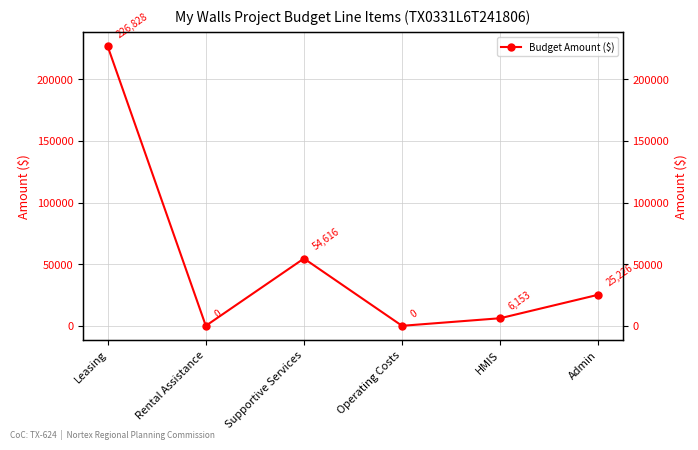

What is the approximate value at Supportive Services, to the nearest 10?

54620